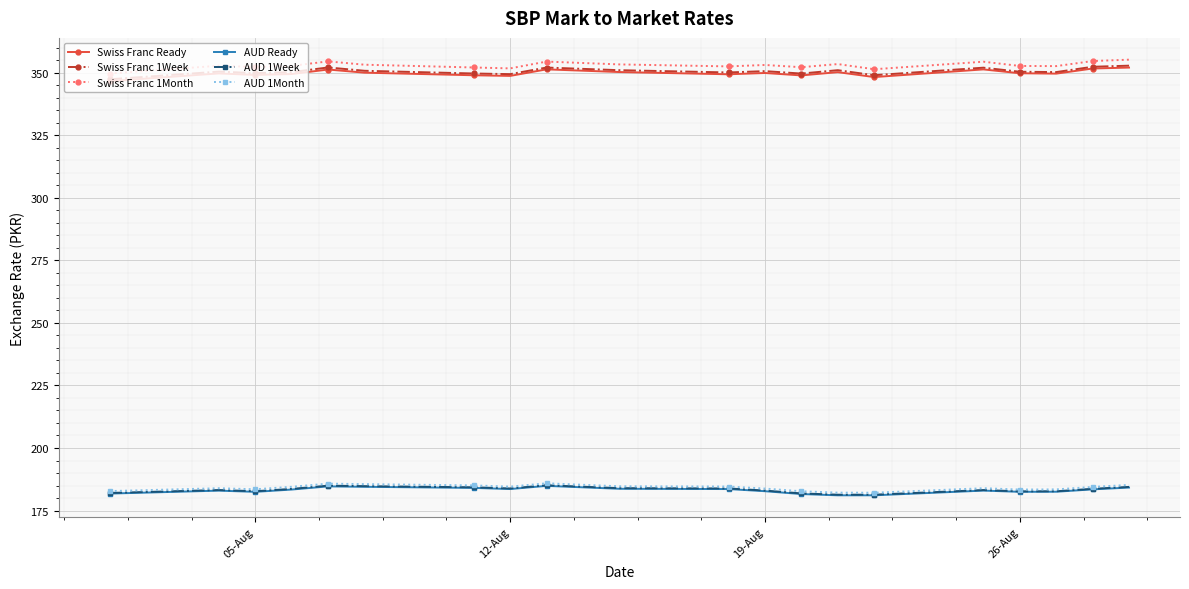

What is the value of the Swiss Franc Ready point at the 7th from the left?

348.9